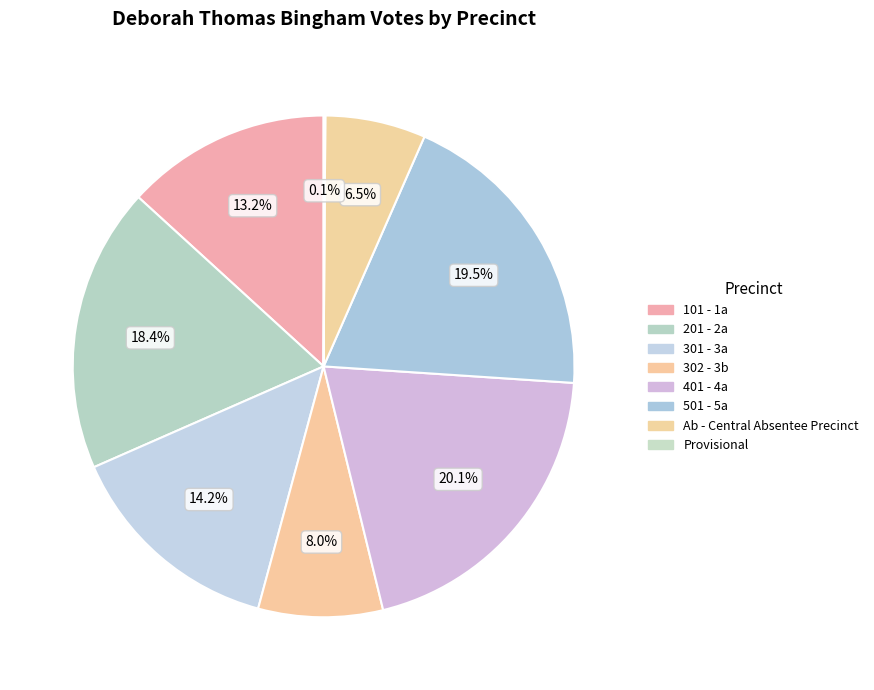

Which slice is the largest?

401 - 4a